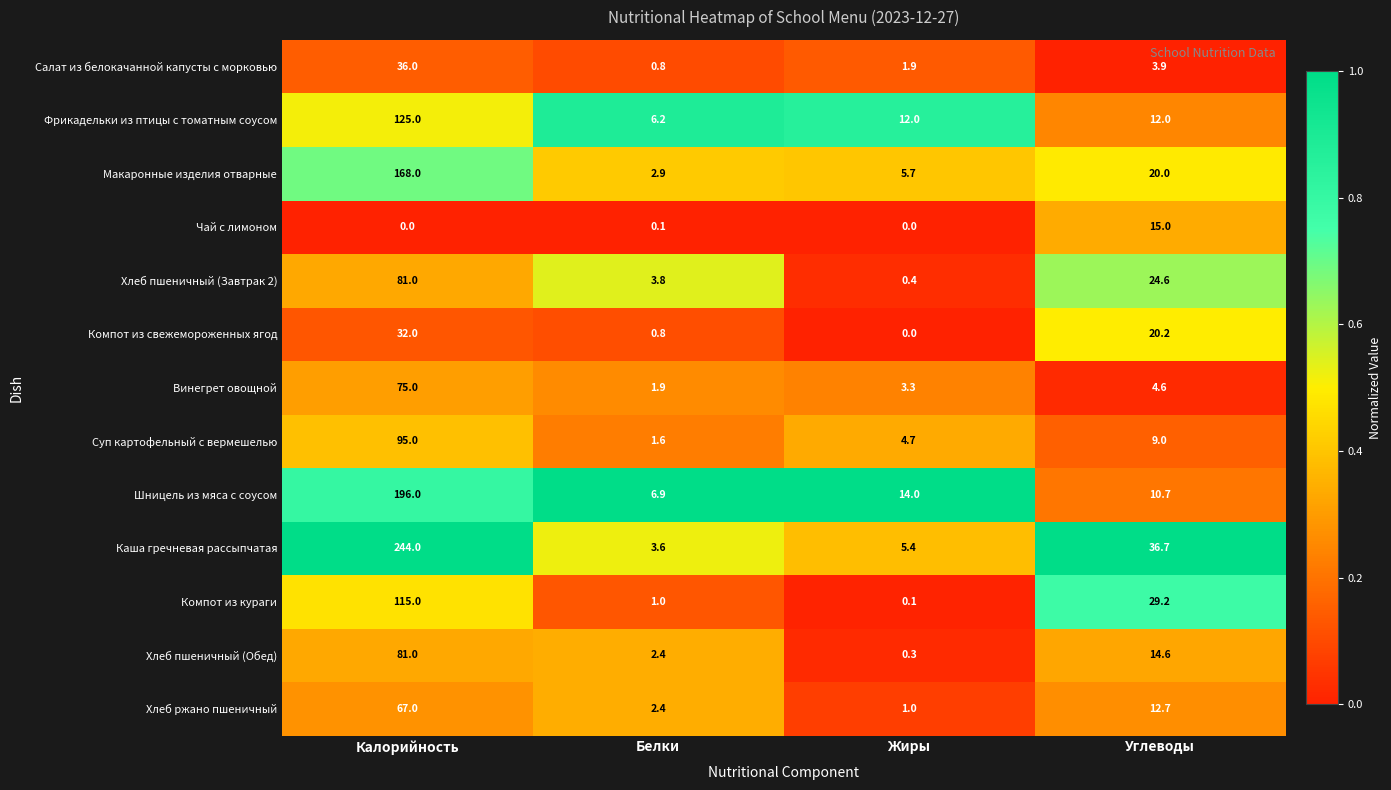

Is it true that Суп картофельный с вермешелью equals 95.0 at Калорийность?

True